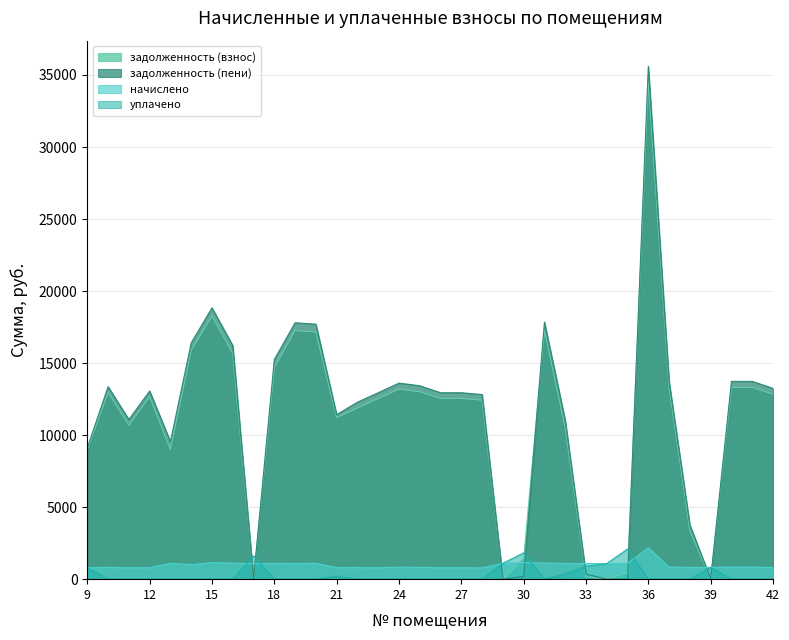

Which series has the largest range (max minus min)?

задолженность (пени)